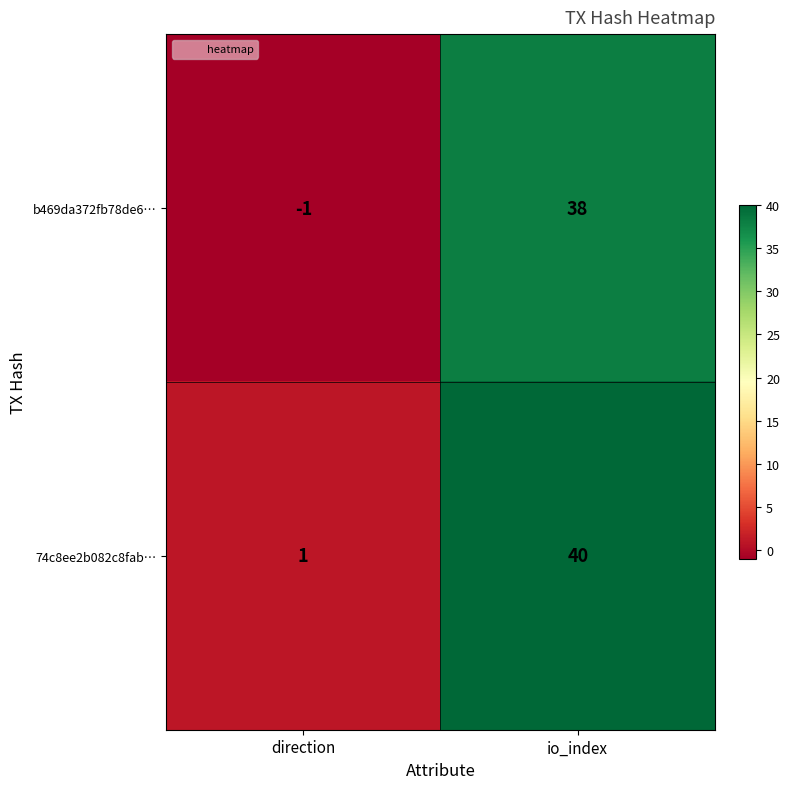

Reading right to left, extract all data points from this chart.

b469da372fb78de6…: io_index=38	direction=-1
74c8ee2b082c8fab…: io_index=40	direction=1